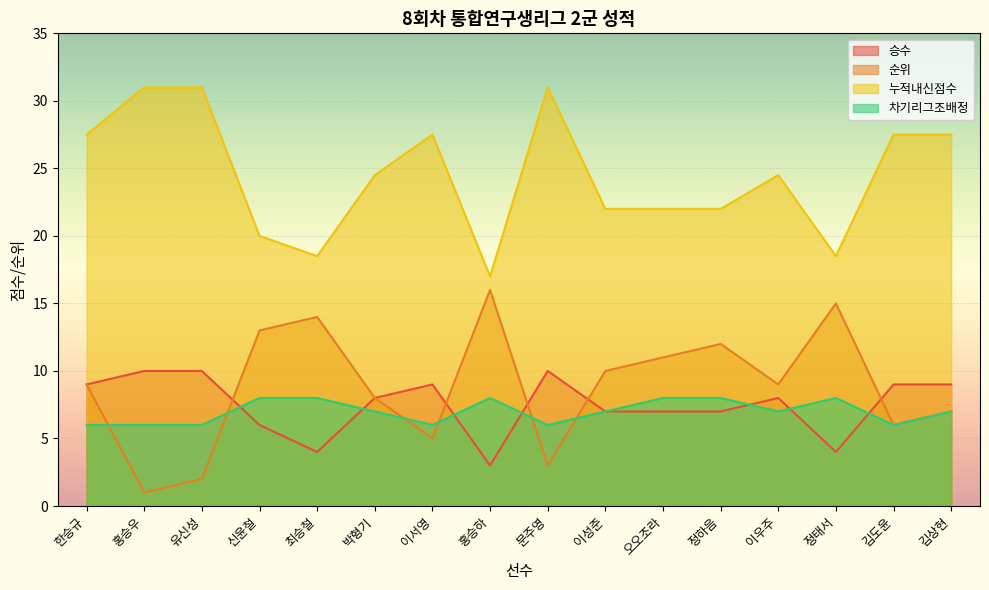

Which series has the largest range (max minus min)?

순위